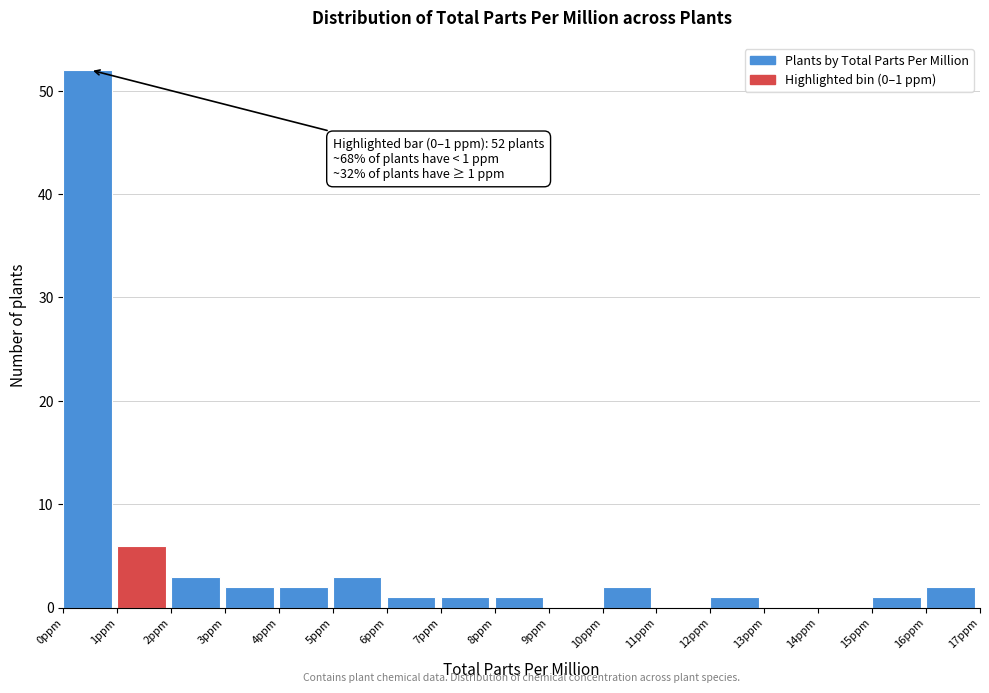

Which range on the x-axis has the tallest bar?

0 to 1